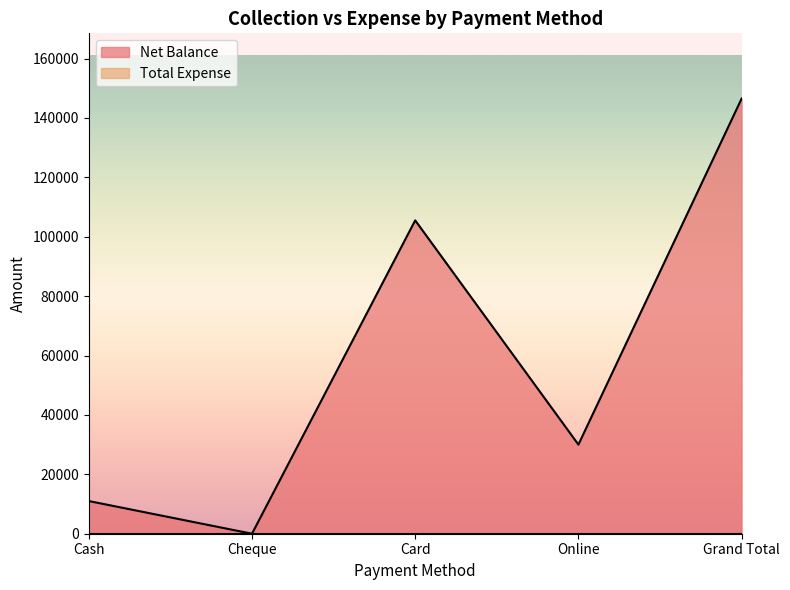

What is the label of the 1st point from the right?

Grand Total